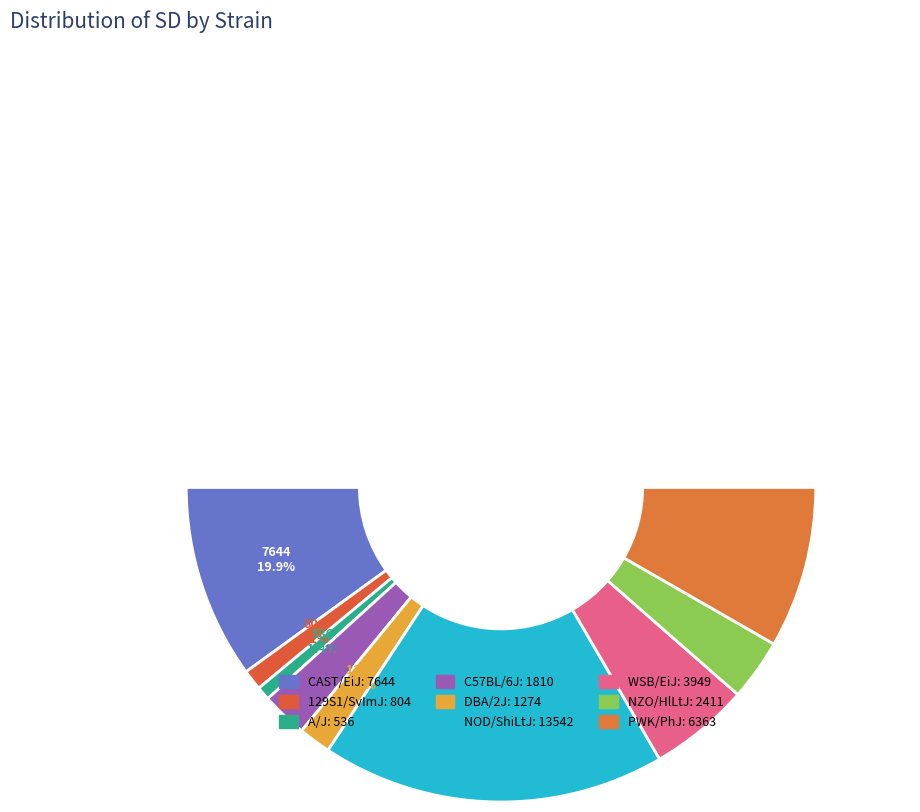

To the nearest percent, what portion does 129S1/SvImJ represent?

2%